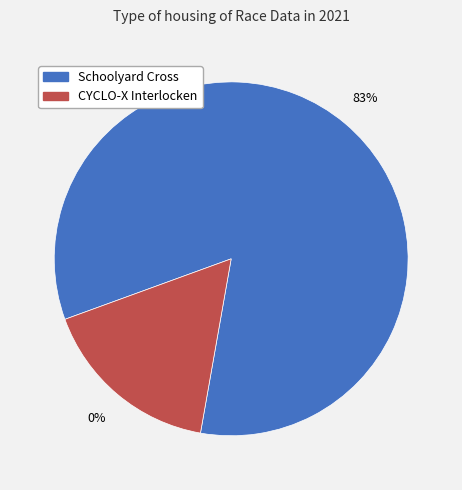

What is the change in value from Schoolyard Cross to CYCLO-X Interlocken?

-12